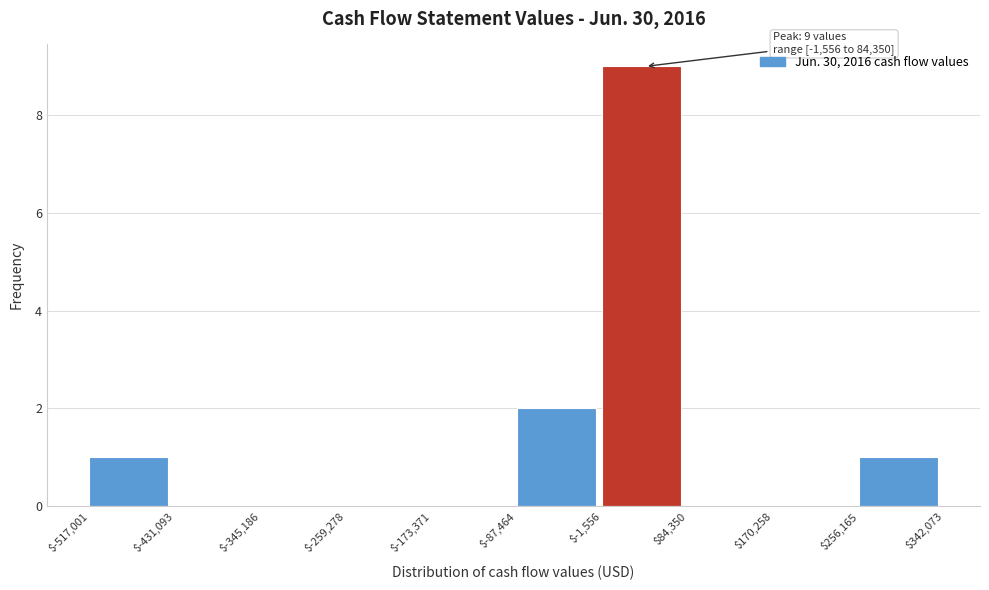

Over which range of the x-axis is the bar tallest?

$-1,556 to $84,350